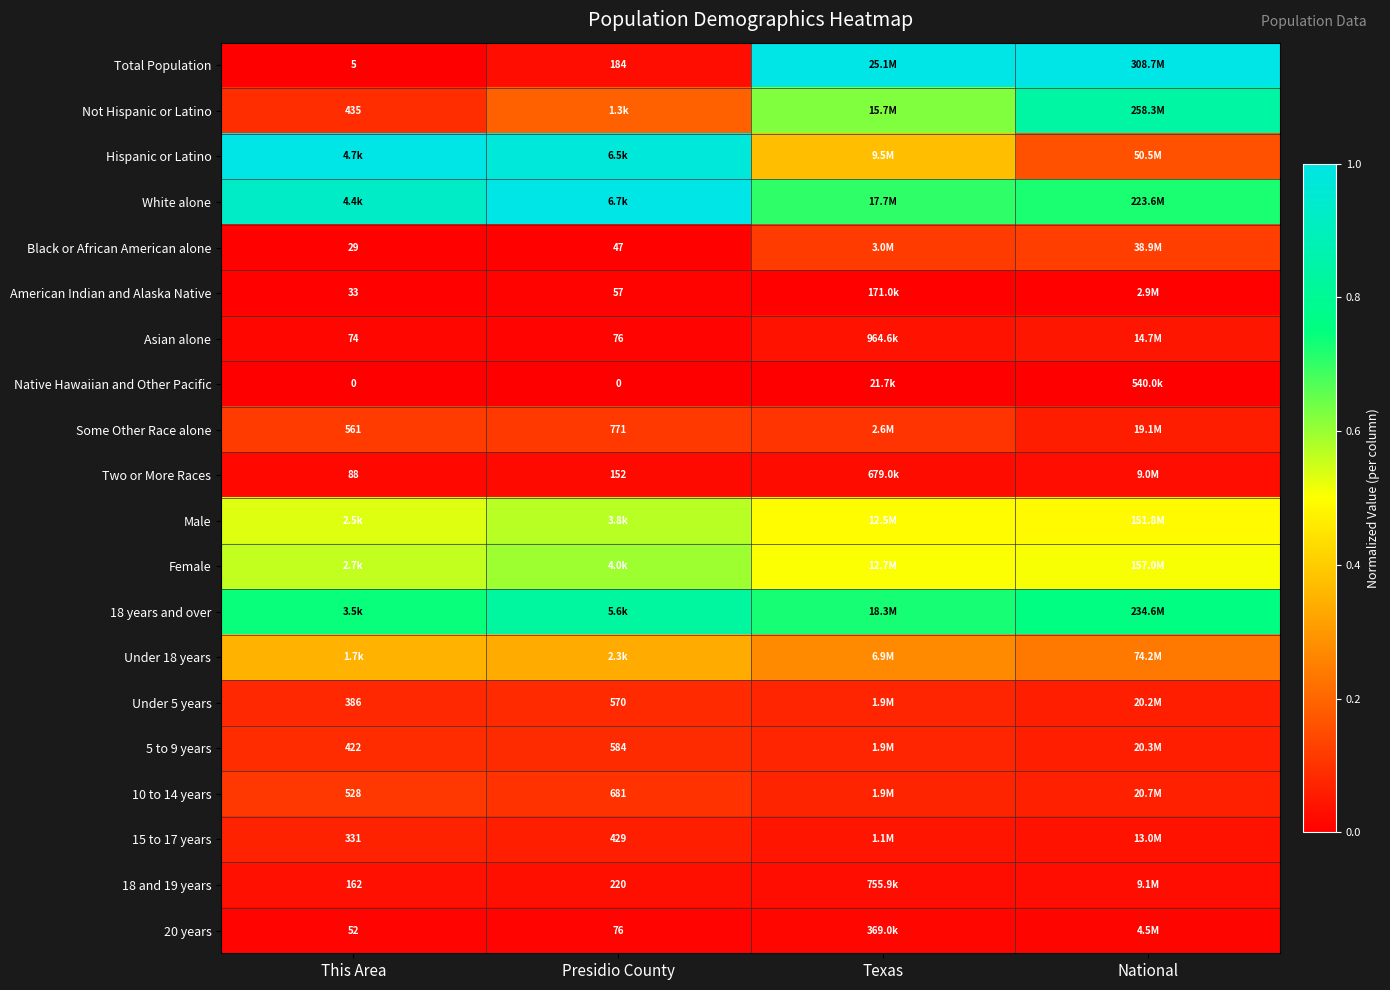

What value does the Black or African American alone series have at Texas?

0.1